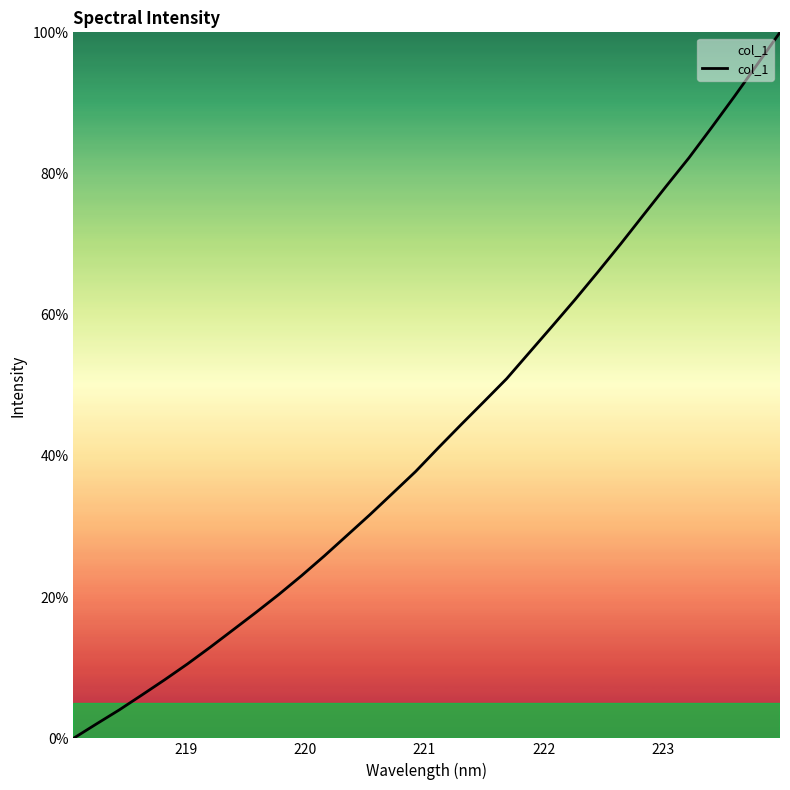

What is the greatest value displayed?

100.0